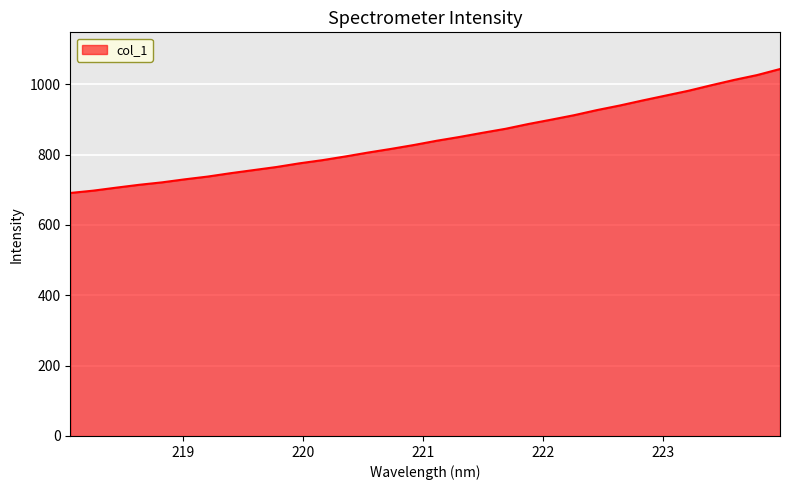

What is the difference between the maximum and second lowest values?

345.9